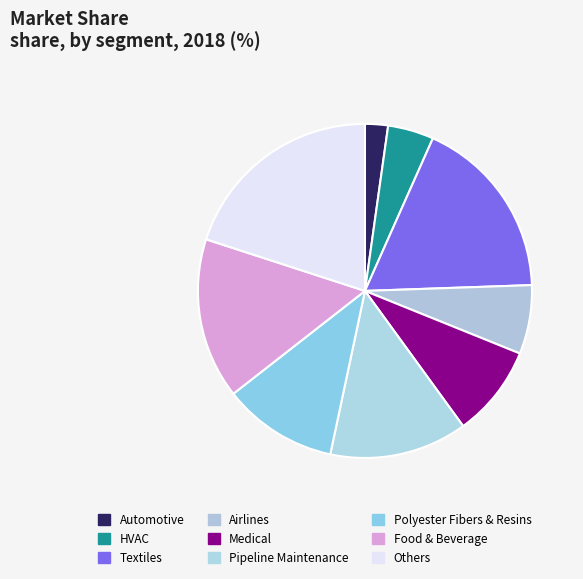

To the nearest percent, what is the average slice percentage?

11%